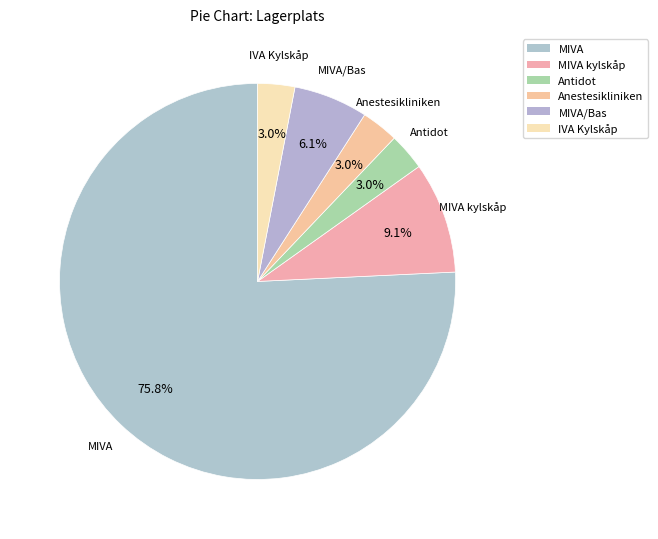

The Anestesikliniken slice represents 3% of the pie. True or false?

True